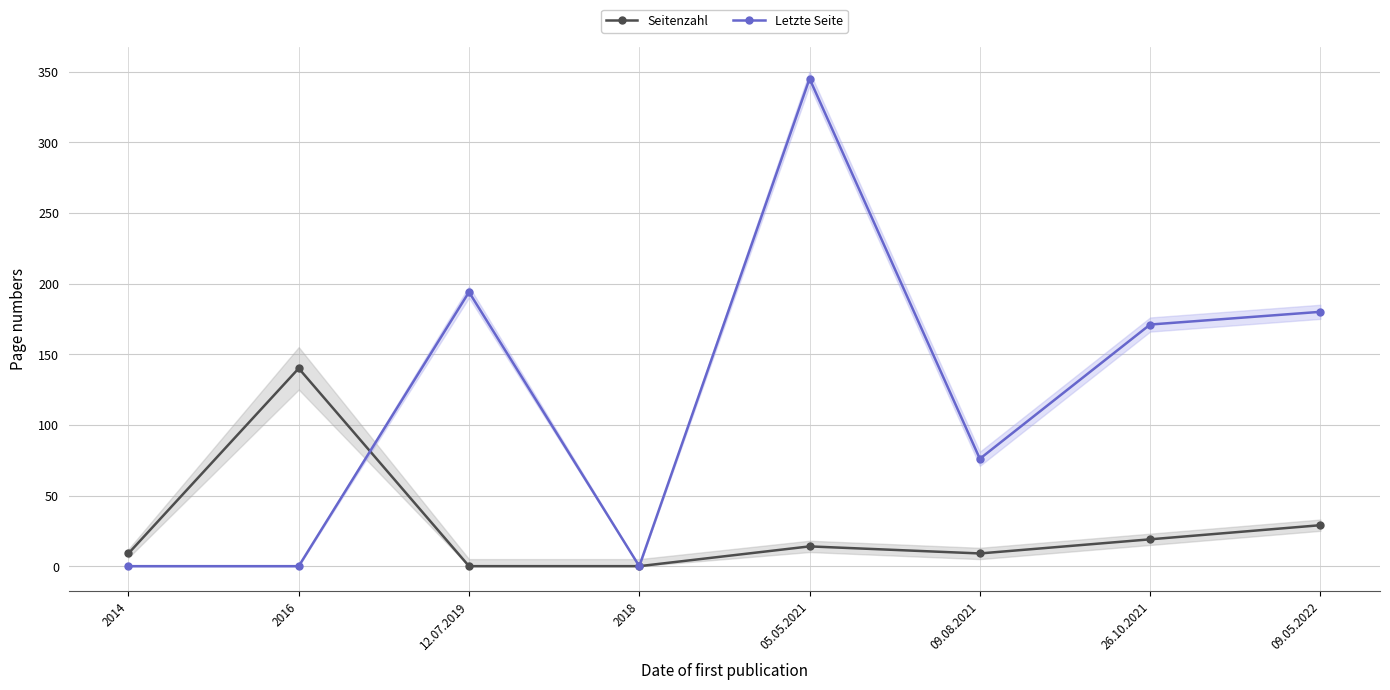

How many series are shown in this chart?

2